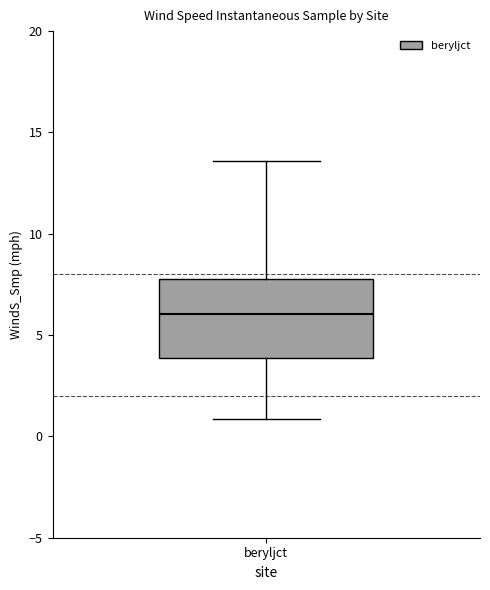

Where is the lower edge of the box for beryljct on the y-axis? The values are not printed on the chart, so give them approximately, as read against the axis.

4.0